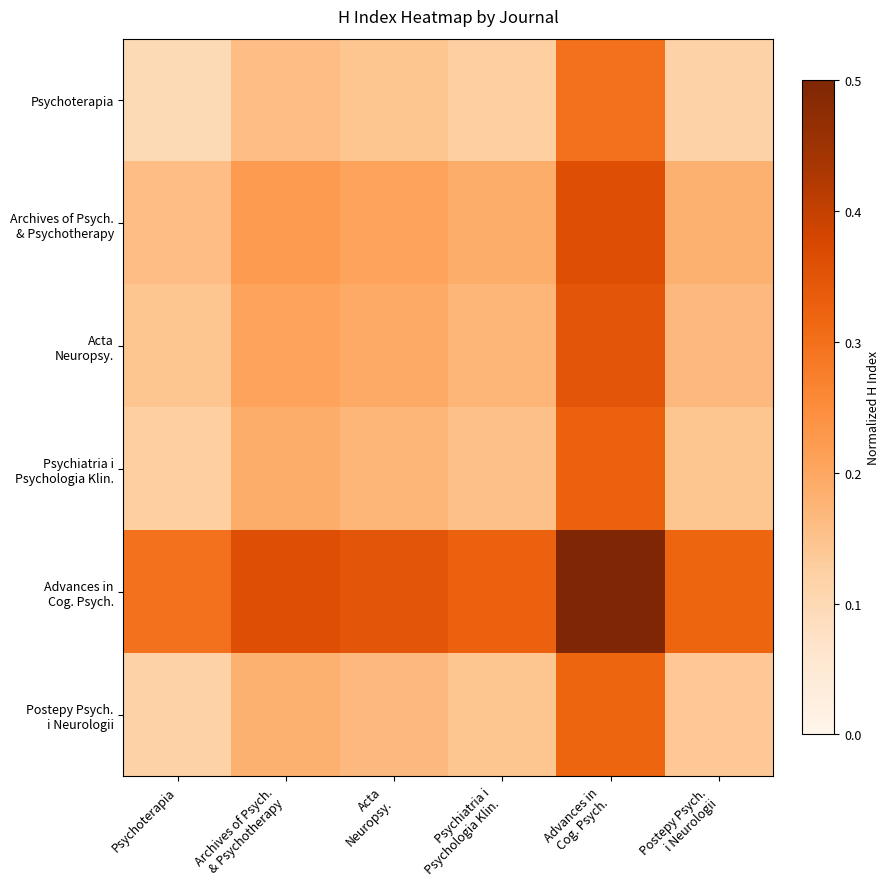

Rank the series by their maximum value, from lowest to highest.

Psychoterapia, Postepy Psych. i Neurologii, Psychiatria i Psychologia Klin., Acta Neuropsy., Archives of Psych. & Psychotherapy, Advances in Cog. Psych.